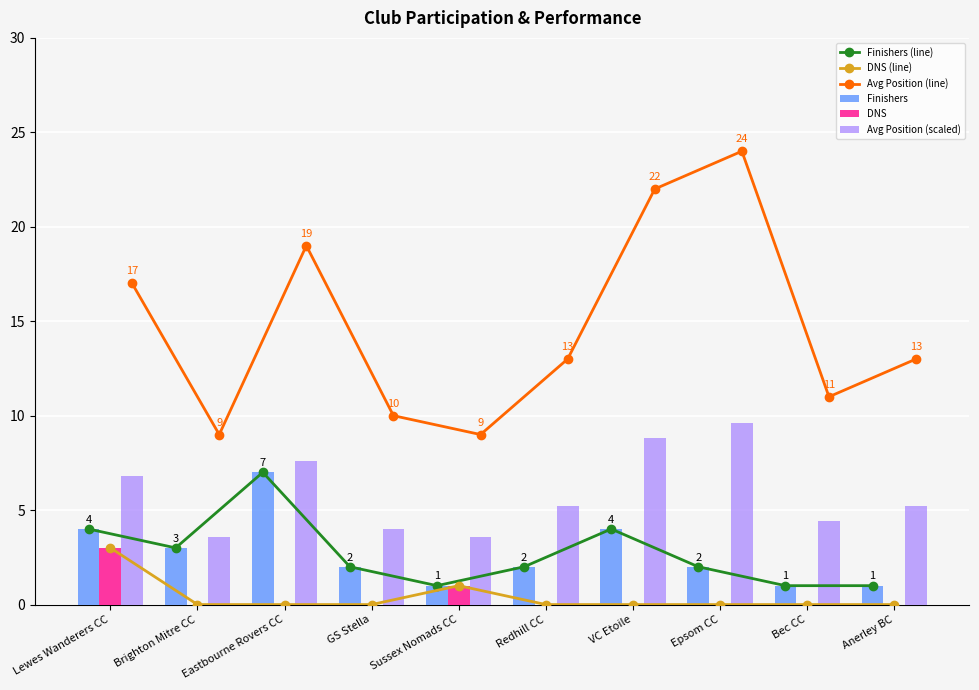

What is the average value of the Avg Position (line) series?

14.7